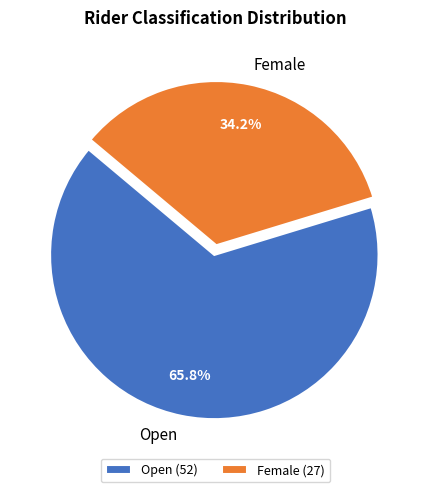

Between Female and Open, which is larger?

Open